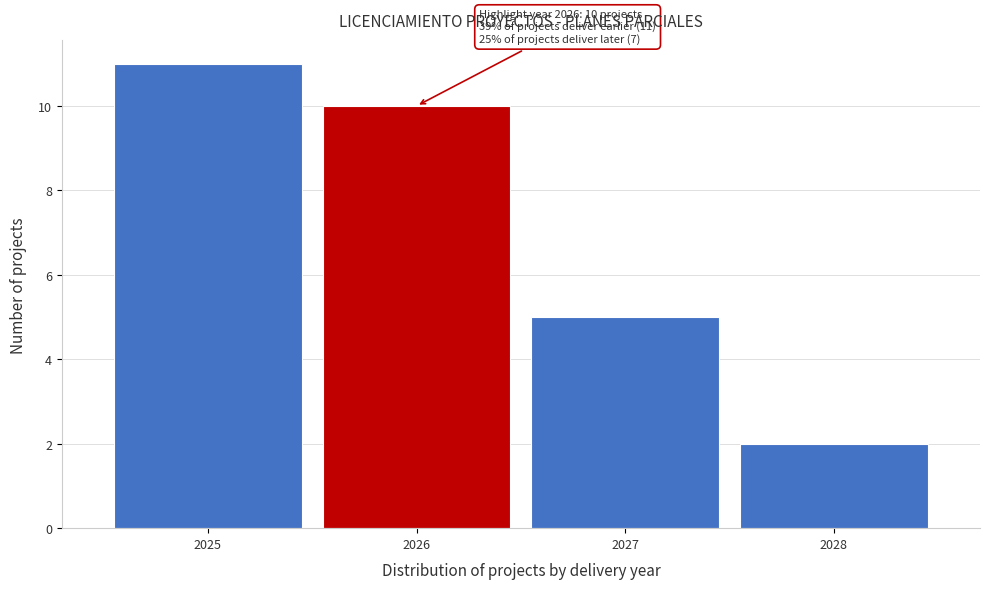

Over which range of the x-axis is the bar tallest?

2024.5 to 2025.5